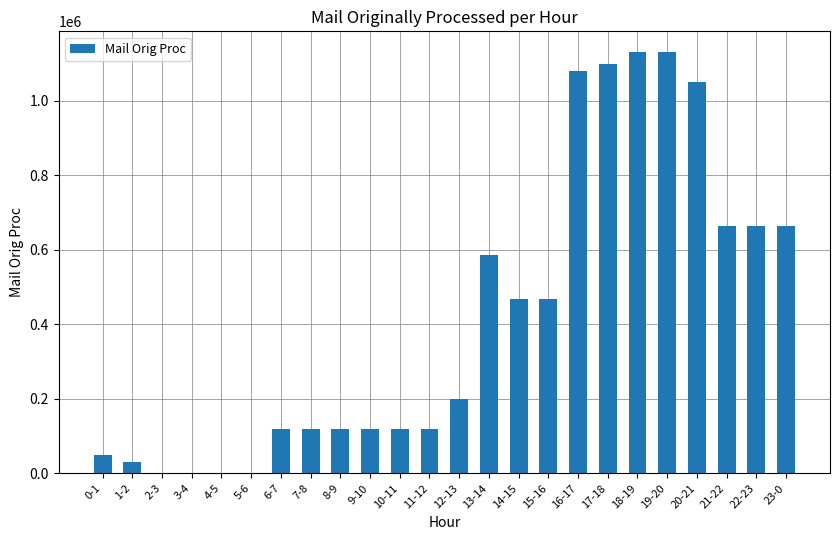

What is the ratio of the value at 13-14 to the value at 19-20?

0.5